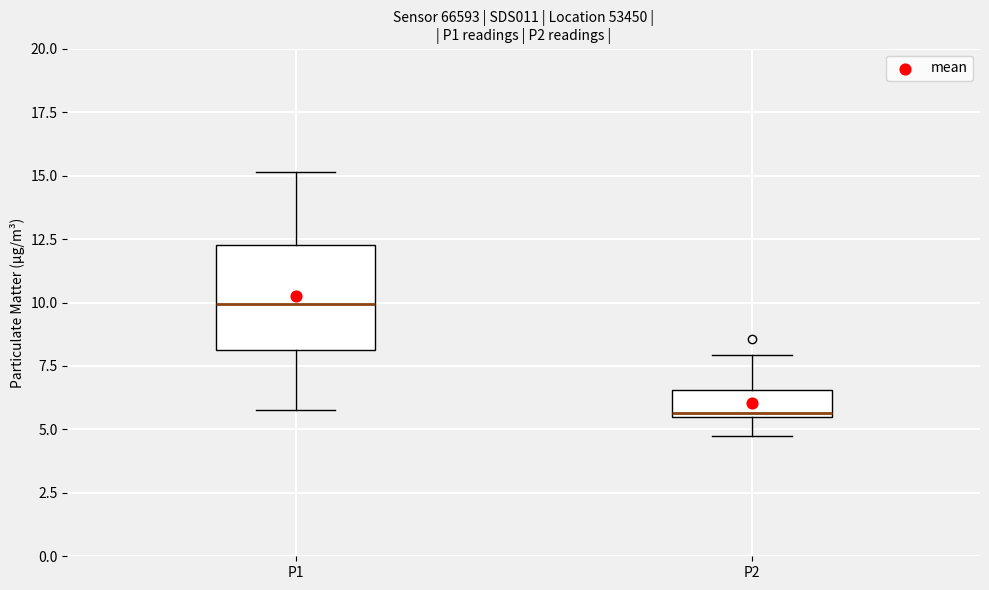

Which box is the tallest, from its lower edge to its upper edge?

P1